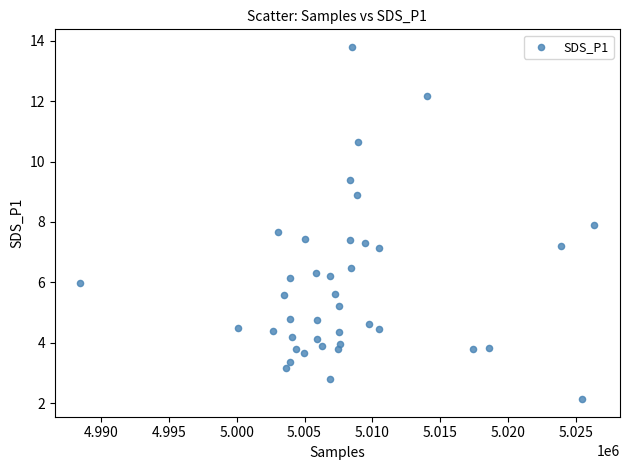

What is the range of Y values (max minus min)?

11.7